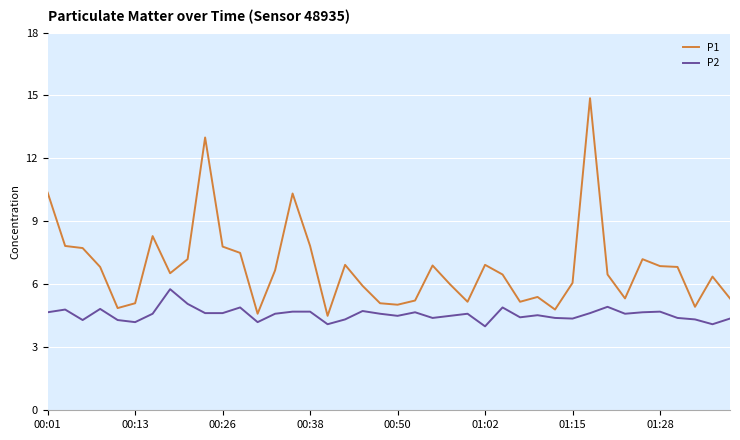

Which series has the widest spread of values?

P1